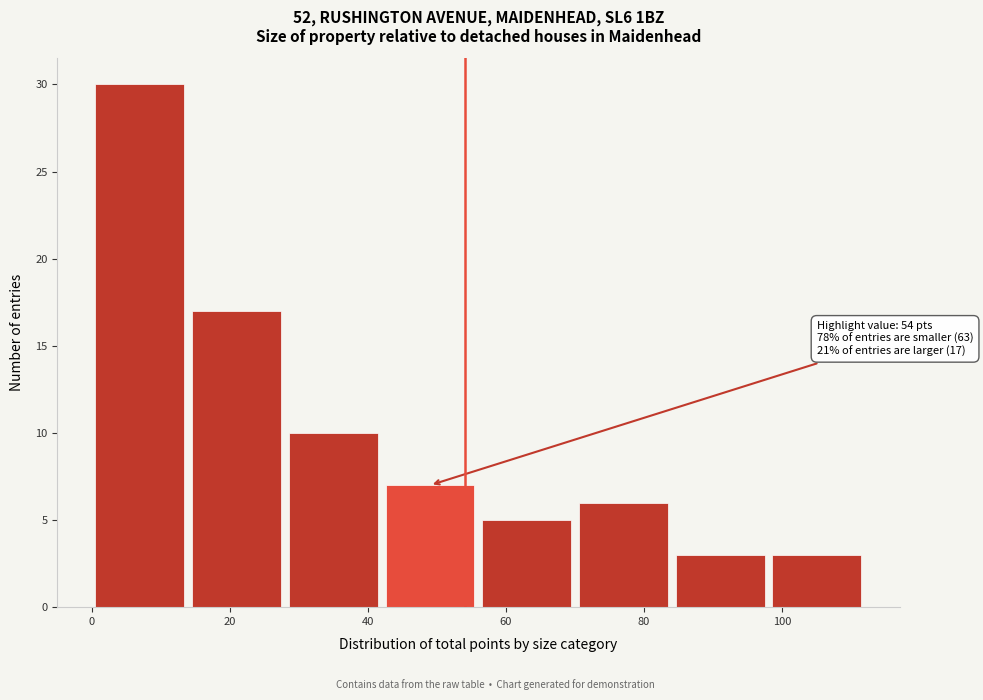

Over which range of the x-axis is the bar tallest?

0 to 14